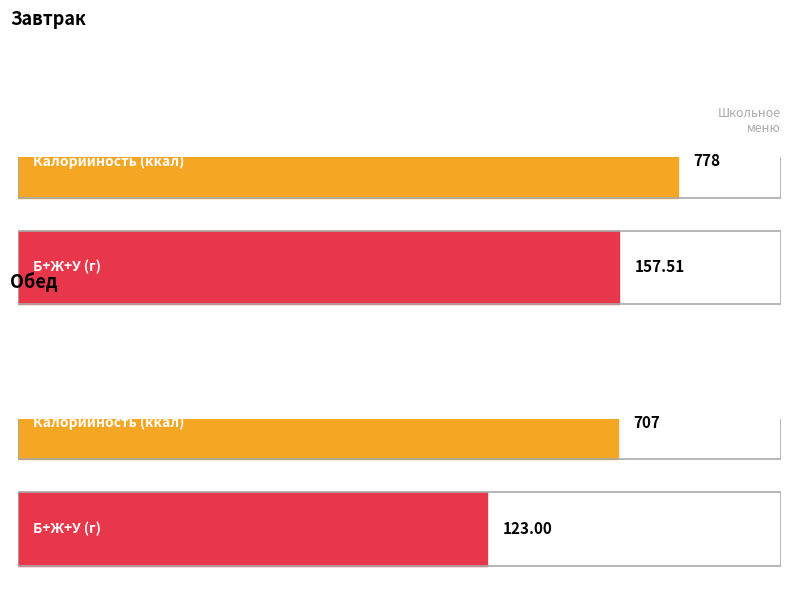

True or false: Калорийность has a value of 707.0 at Обед.

True